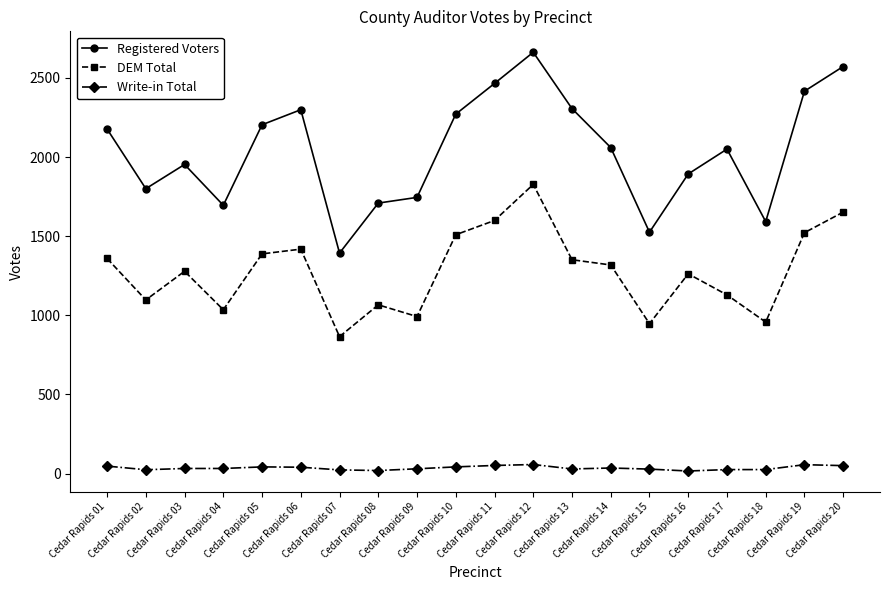

Between Cedar Rapids 03 and Cedar Rapids 07, which series saw the biggest shift?

Registered Voters